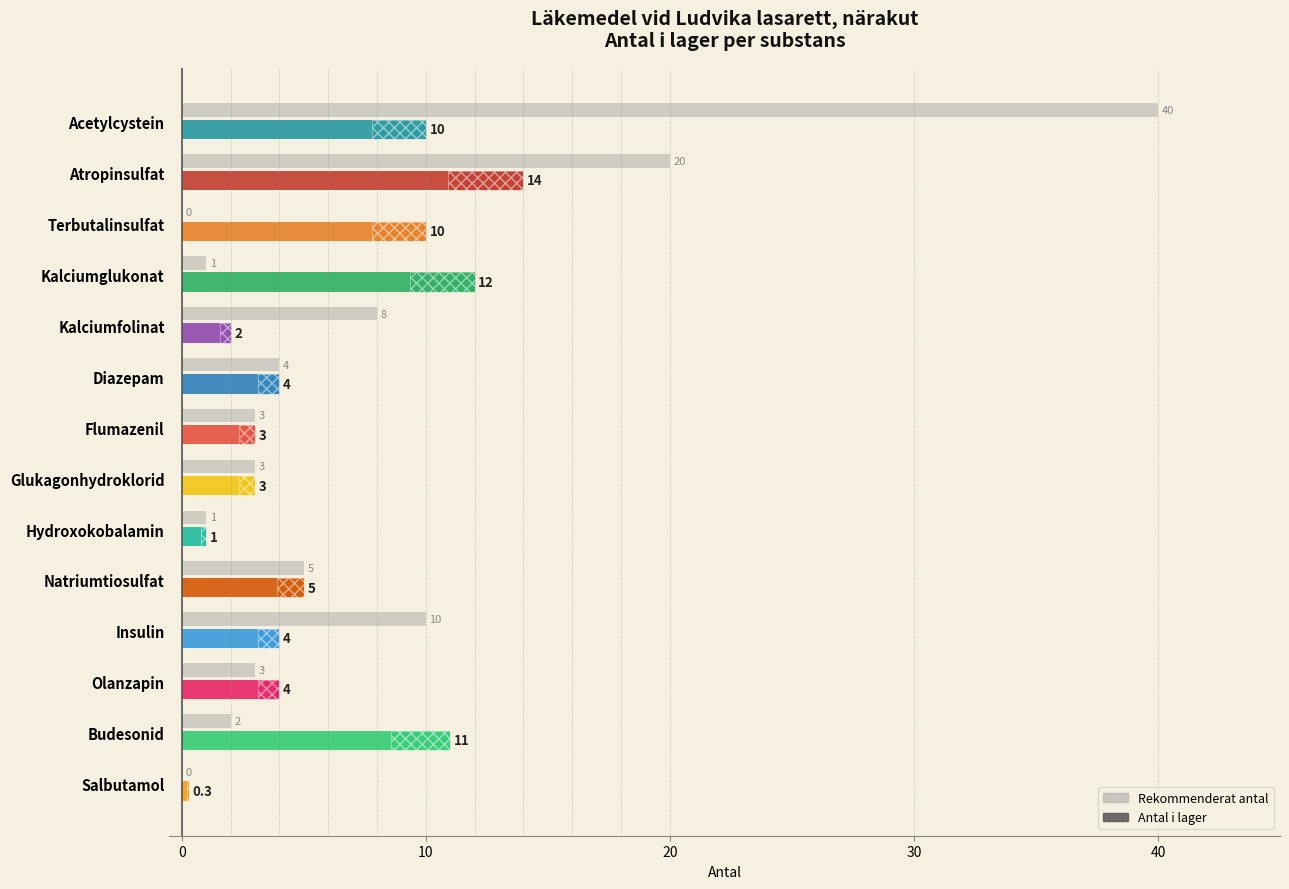

What is the average value?

7